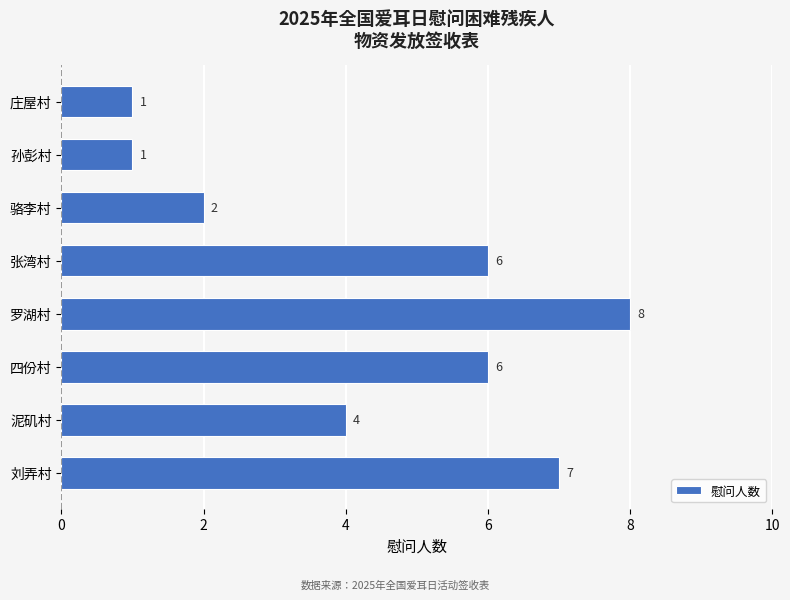

What is the average value?

4